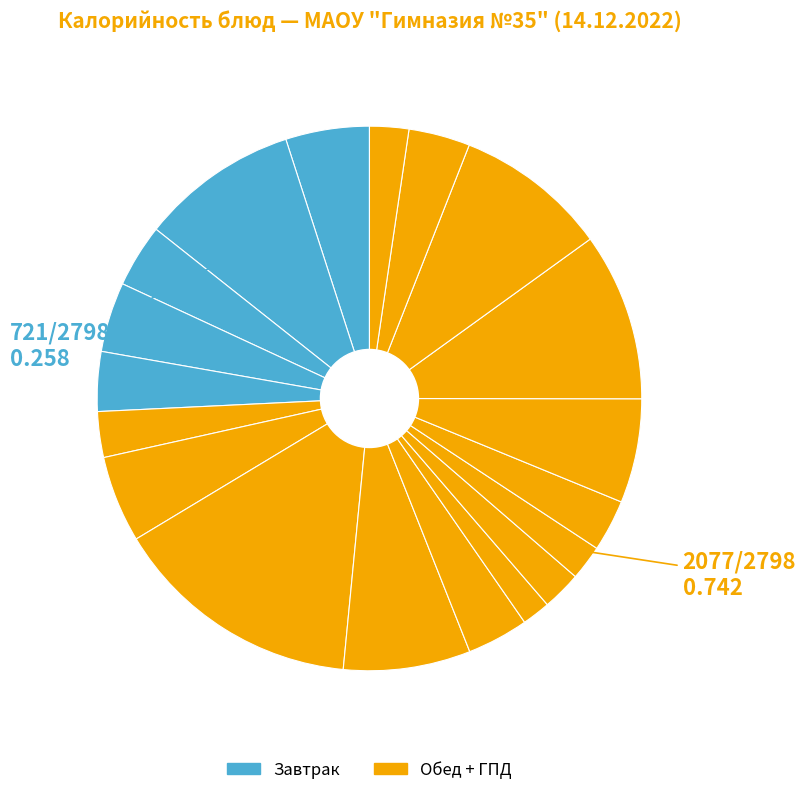

How many slices are in this pie chart?

19